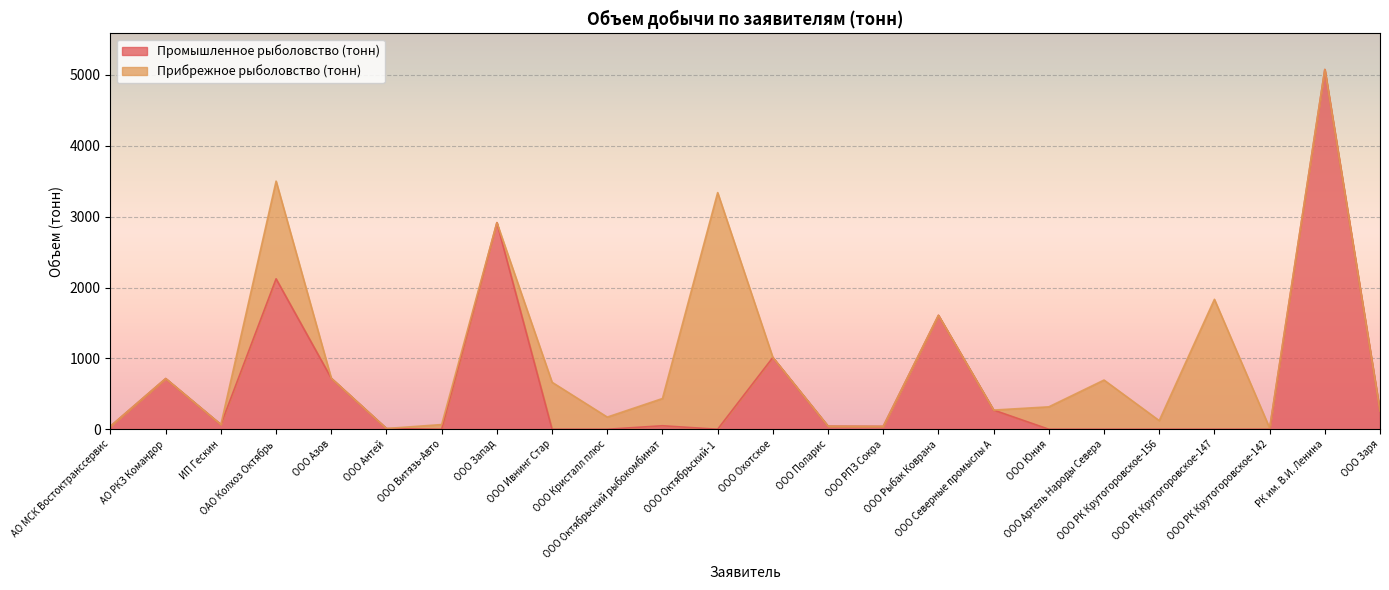

How many interior local peaks (higher than both neighbors) does the data have?

7